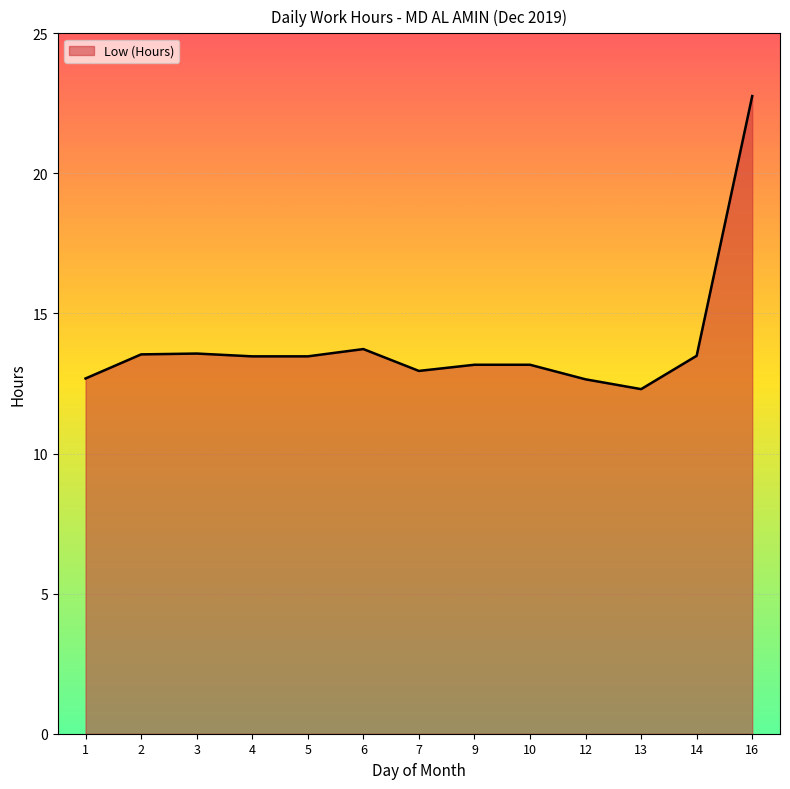

How many series are shown in this chart?

1